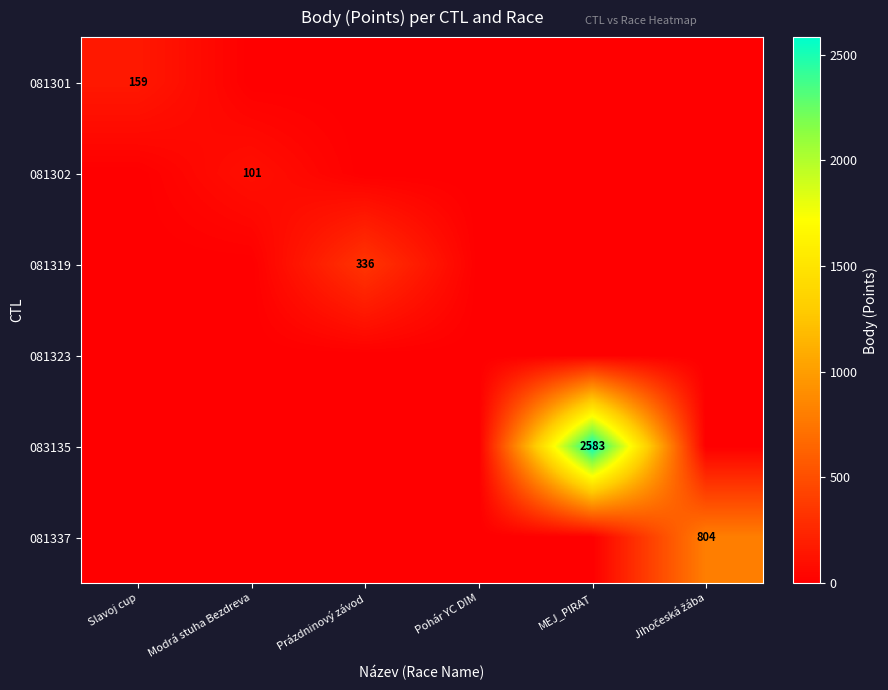

Is it true that 081301 equals 67 at Slavoj cup?

False